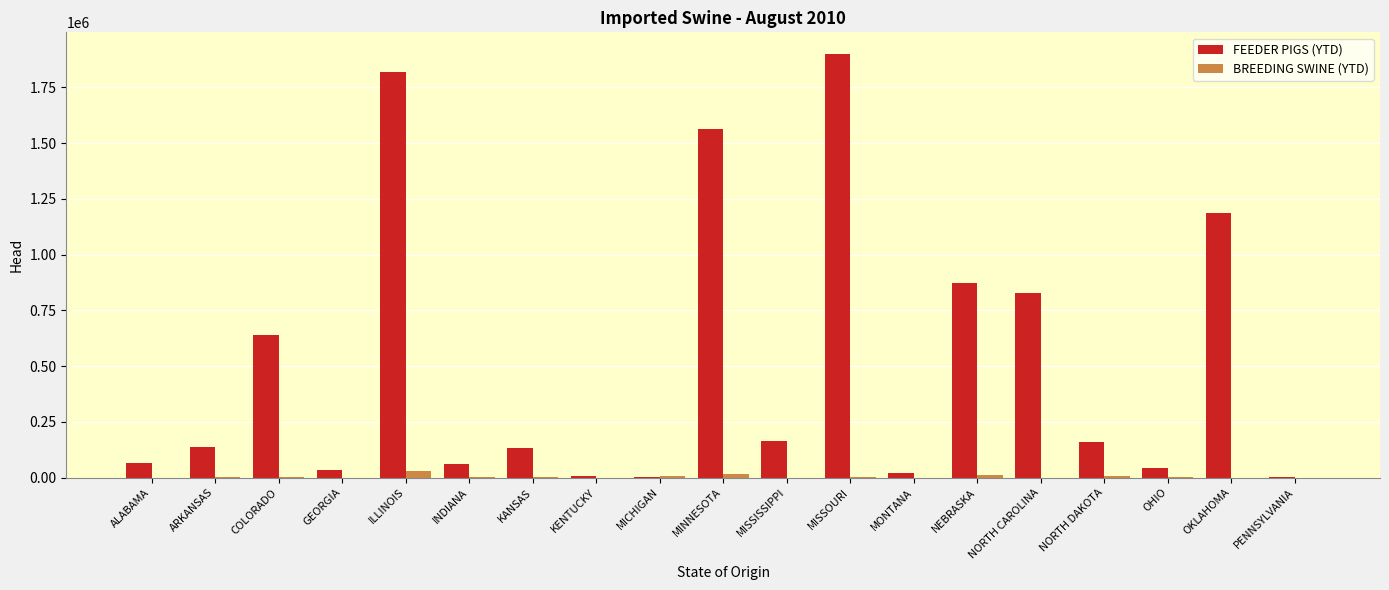

True or false: FEEDER PIGS (YTD) has a value of 2000 at PENNSYLVANIA.

True